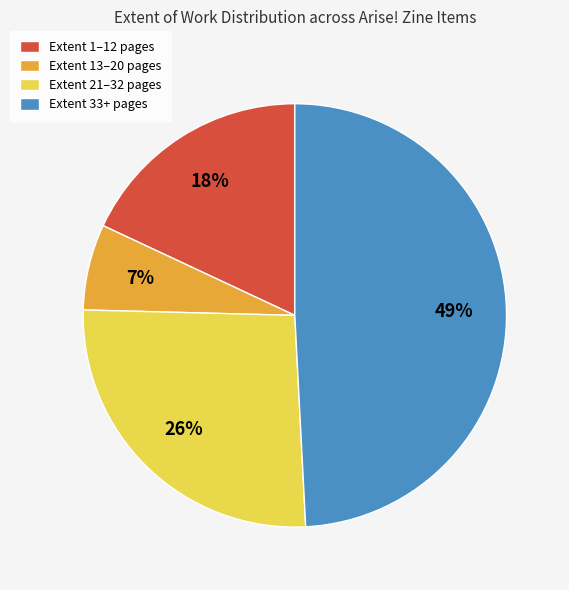

Count the number of slices in the pie.

4